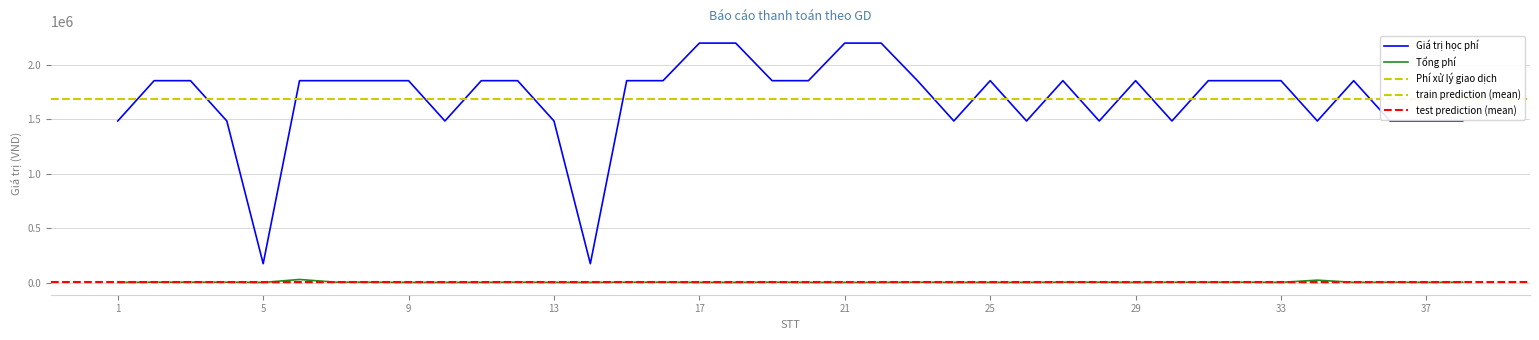

What is the sum of the Tổng phí values at 22 and 32?

8300